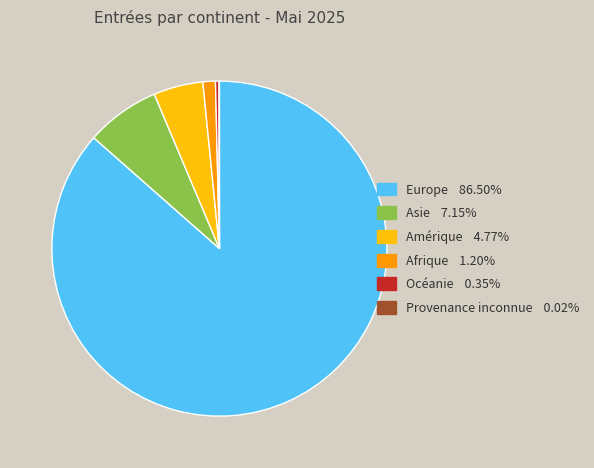

What is the largest slice in the pie chart?

Europe